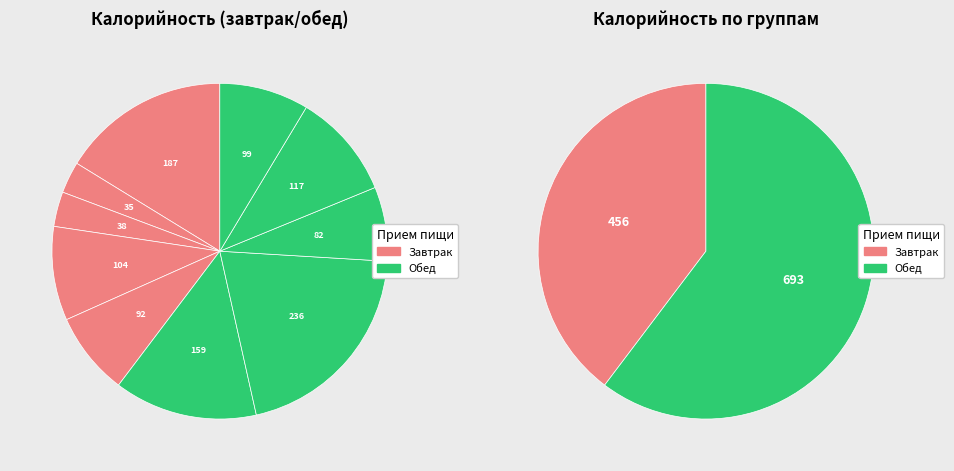

Does Хлеб ржано-пшеничный represent more than half of the total?

No